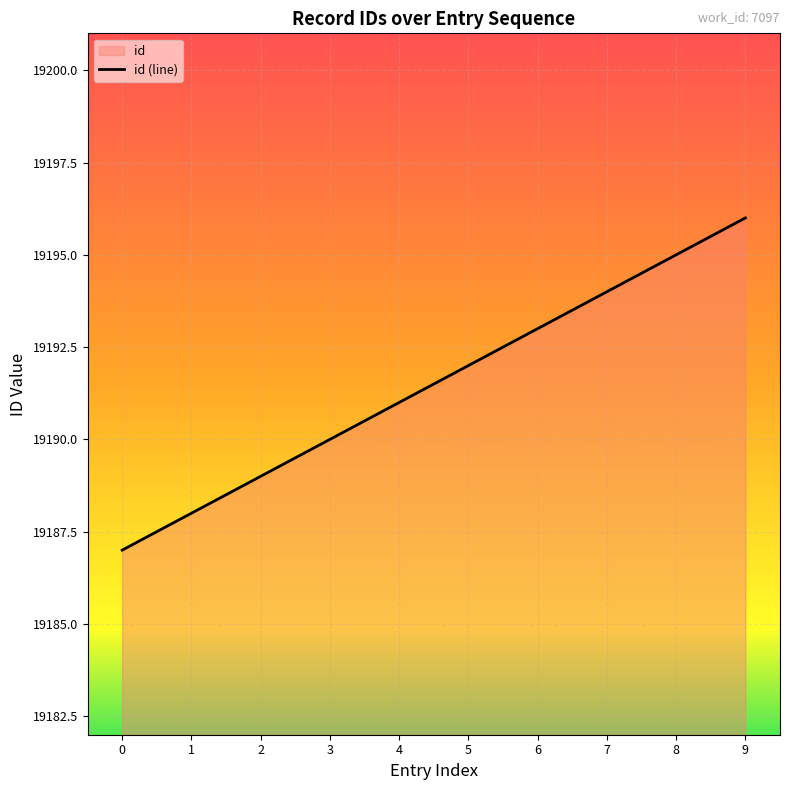

Rank the categories by value from highest to lowest.

9, 8, 7, 6, 5, 4, 3, 2, 1, 0